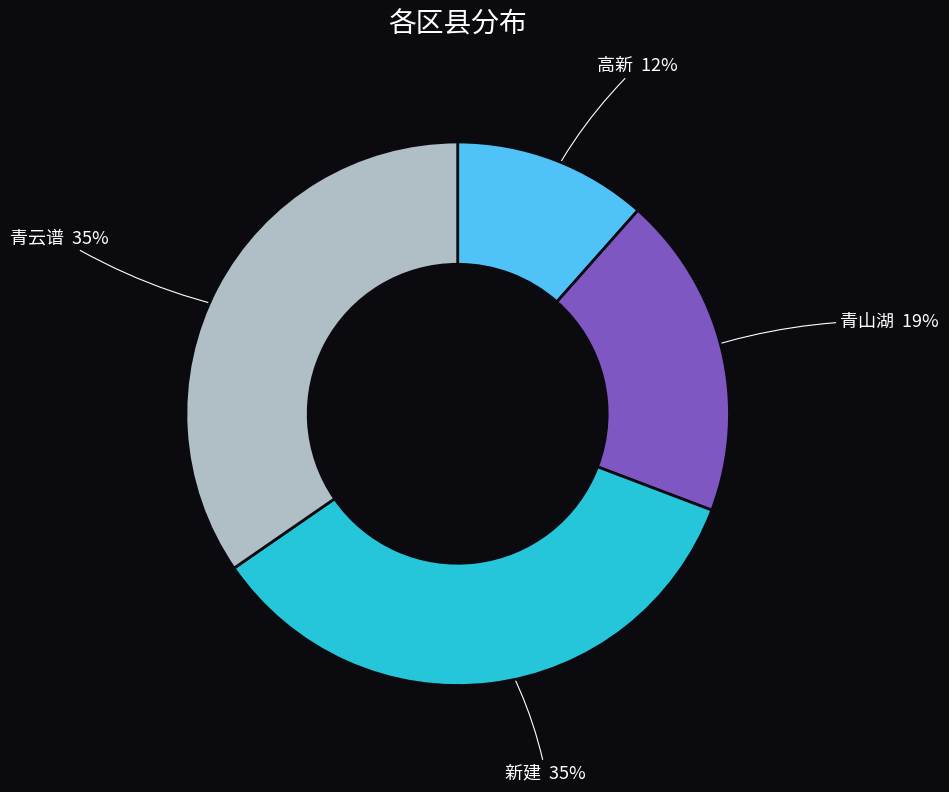

How many segments does this pie chart have?

4